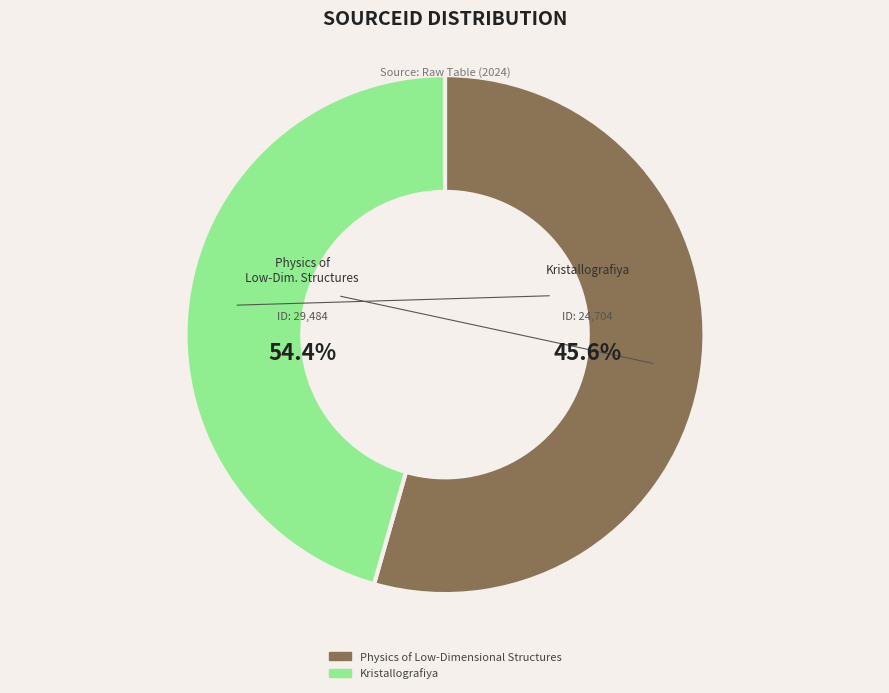

What percentage is the Physics of Low-Dimensional Structures slice, to the nearest percent?

54%